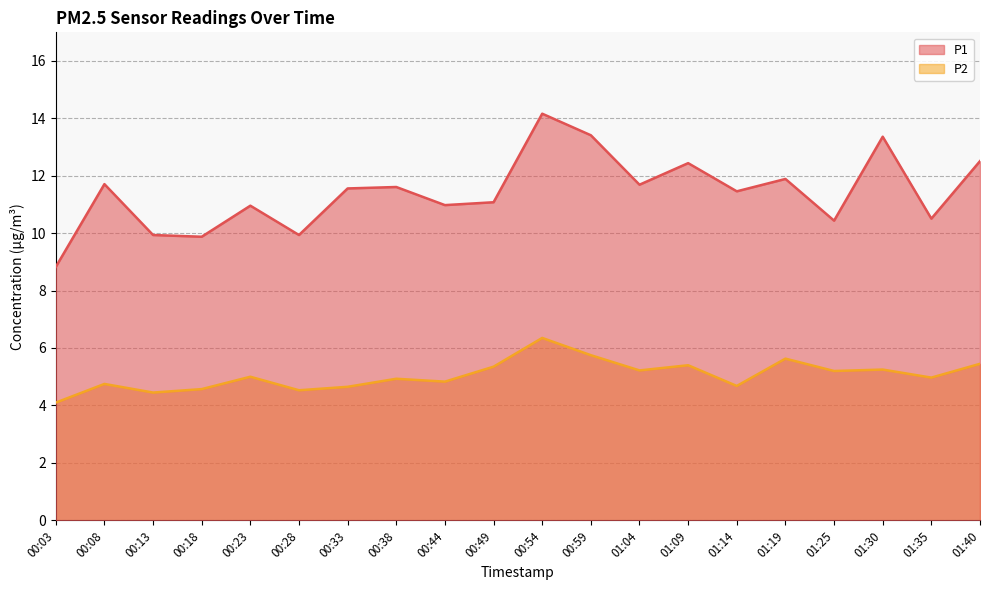

Is it true that P1 equals 20.5 at 01:09?

False